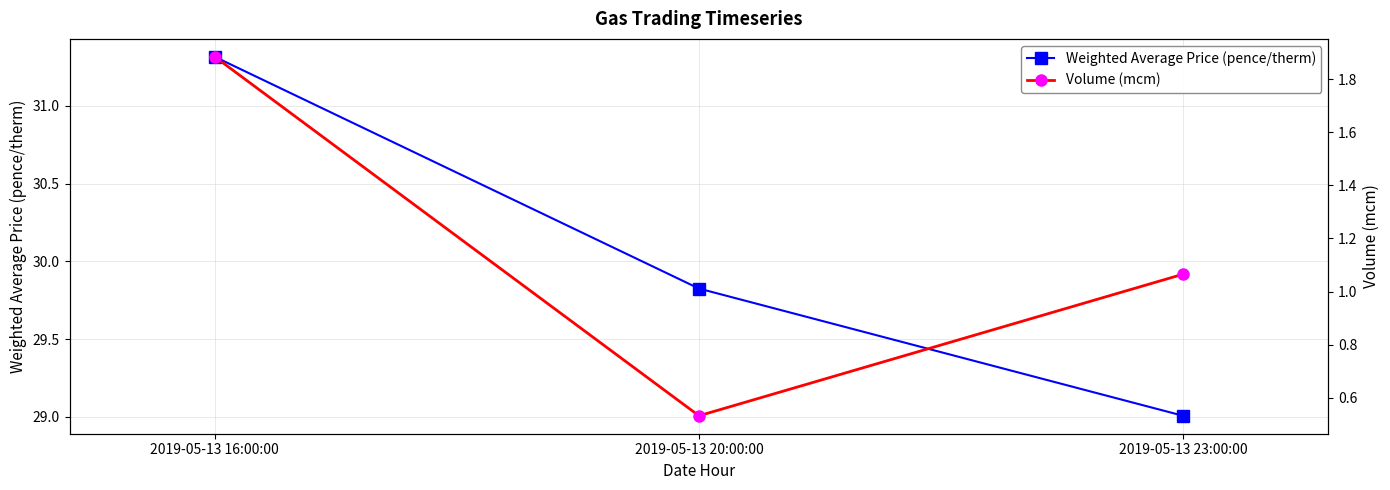

What is the maximum value shown in the chart?

31.3